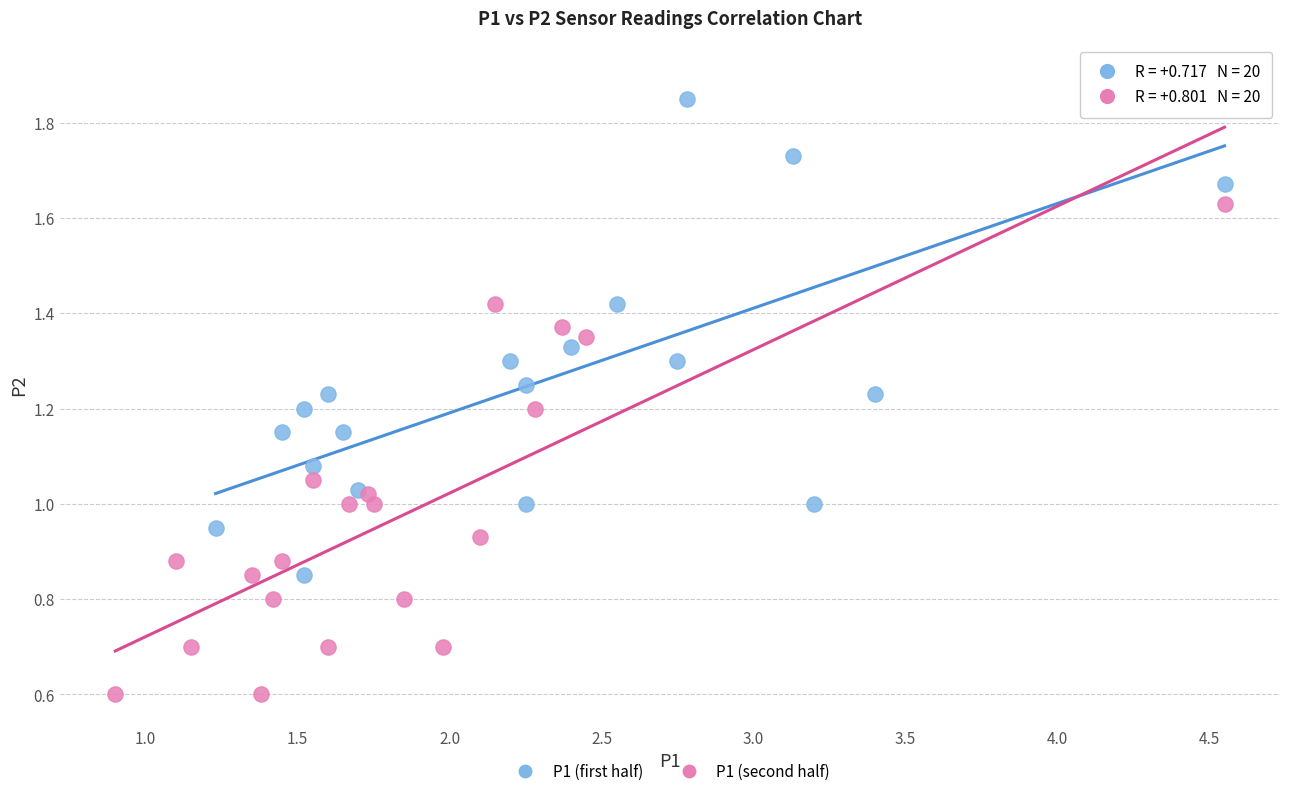

Which series reaches the minimum Y coordinate?

P1 (second half)